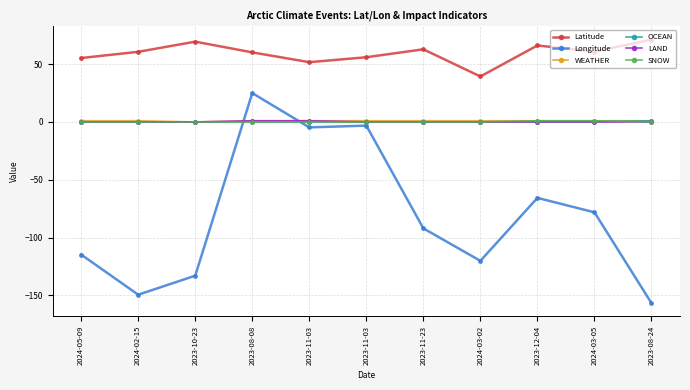

How many categories are shown in the chart?

11